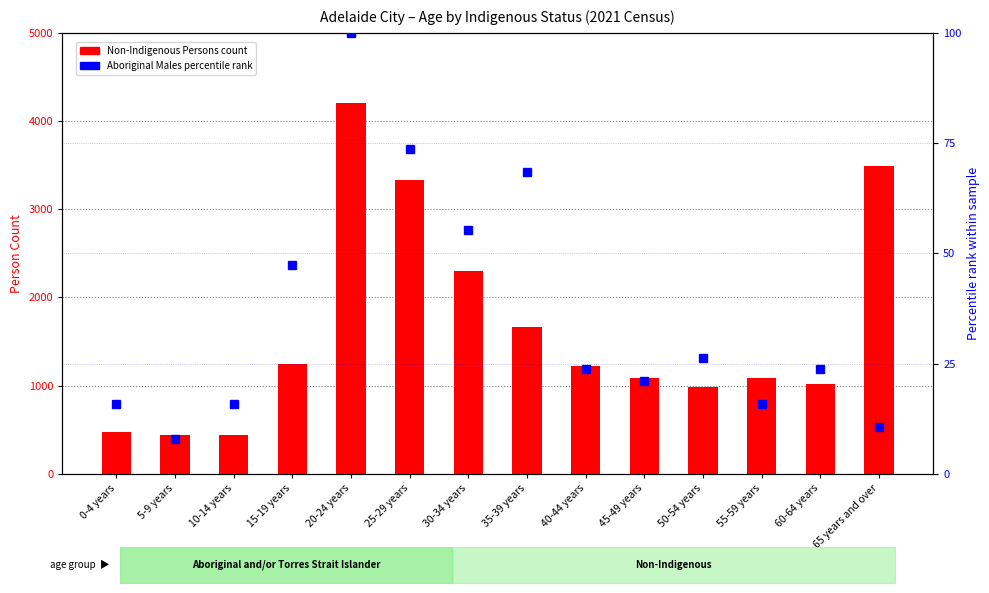

What is the average value of the Aboriginal Males (percentile rank) series?

36.1